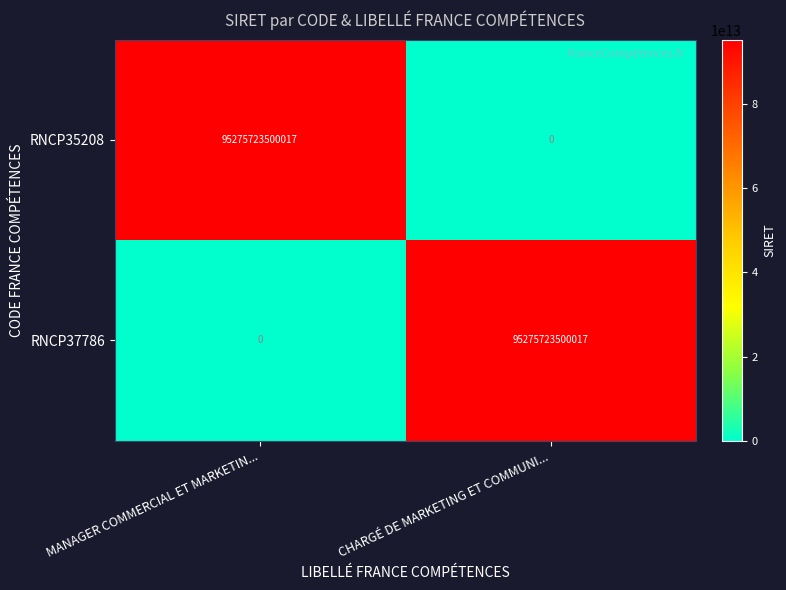

What value does the RNCP35208 series have at MANAGER COMMERCIAL ET MARKETIN..., to the nearest 50?

95275723500000